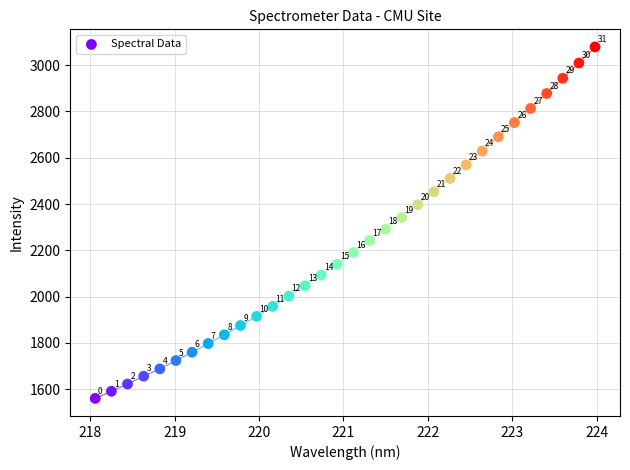

What is the range of Y values (max minus min)?

1519.9